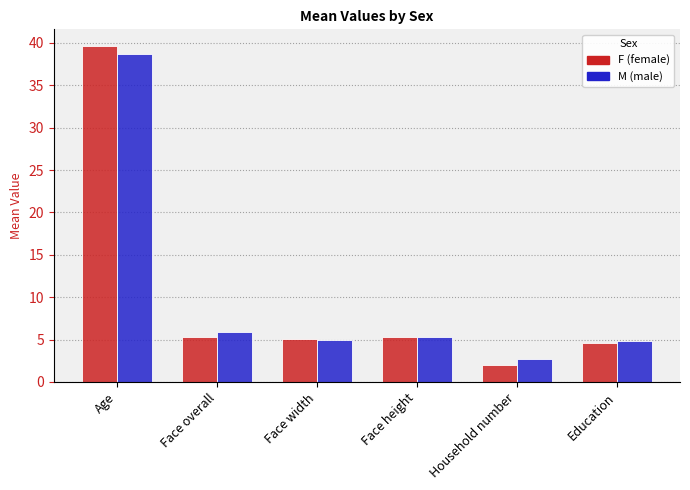

What is the spread (max minus min) of values at Face overall?

0.6